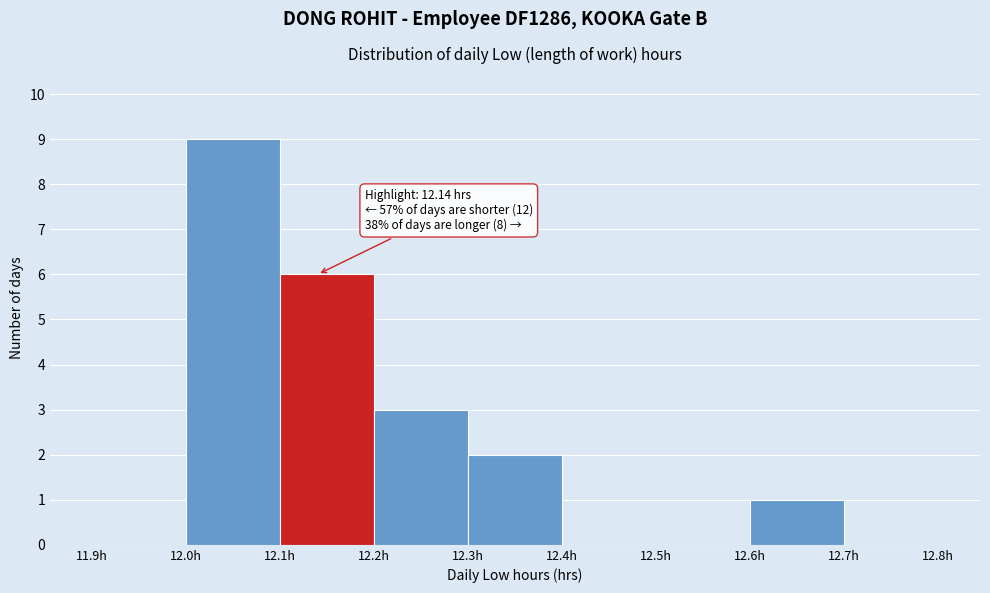

Over which range of the x-axis is the bar tallest?

12.0 to 12.1